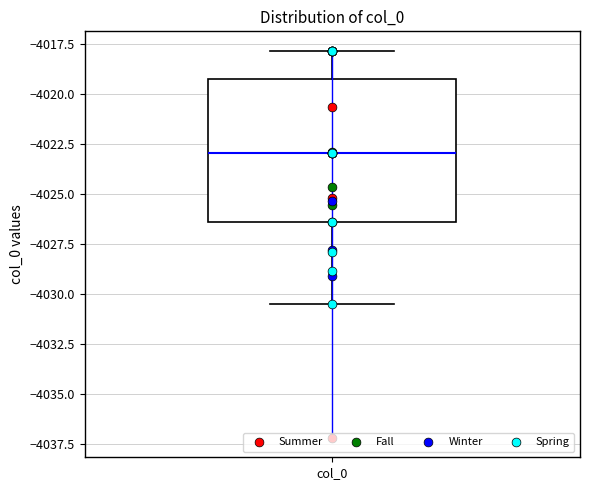

Read this box plot against the y-axis: the position of the median line, the range covered by the box, and the ends of both whiskers. The values are not printed on the chart, so give them approximately, as read against the axis.

median -4023.0, box -4026.5 to -4019.5, whiskers -4030.5 to -4018.0